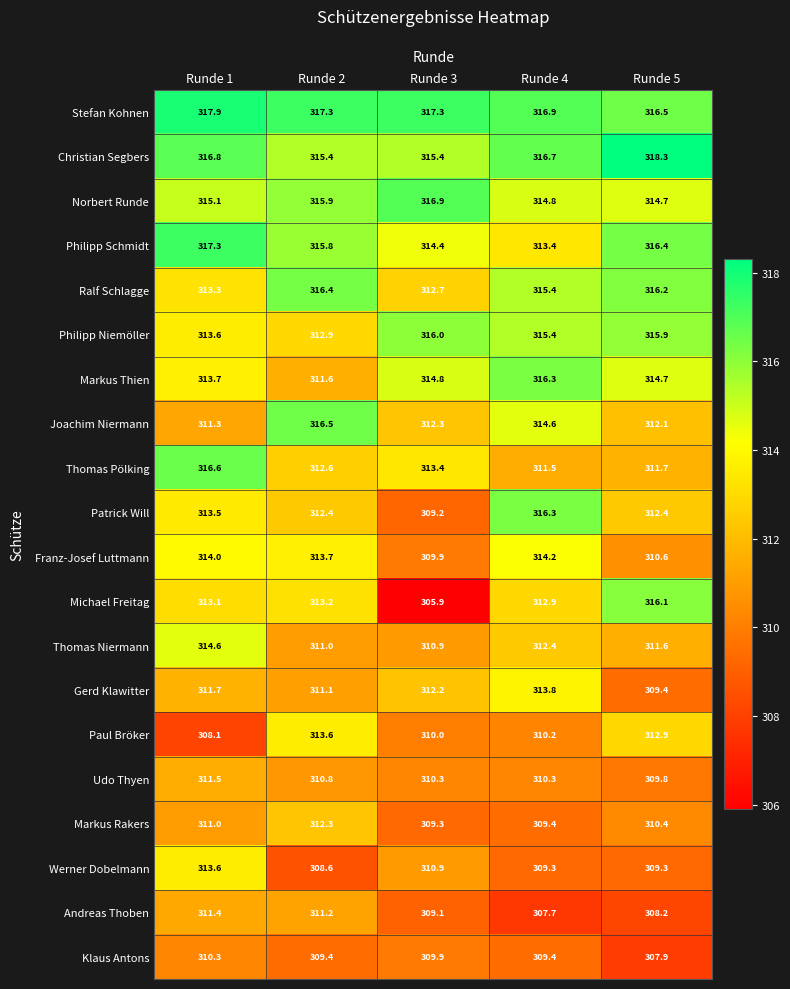

What is the difference between the maximum and minimum values in the Markus Rakers series?

3.0